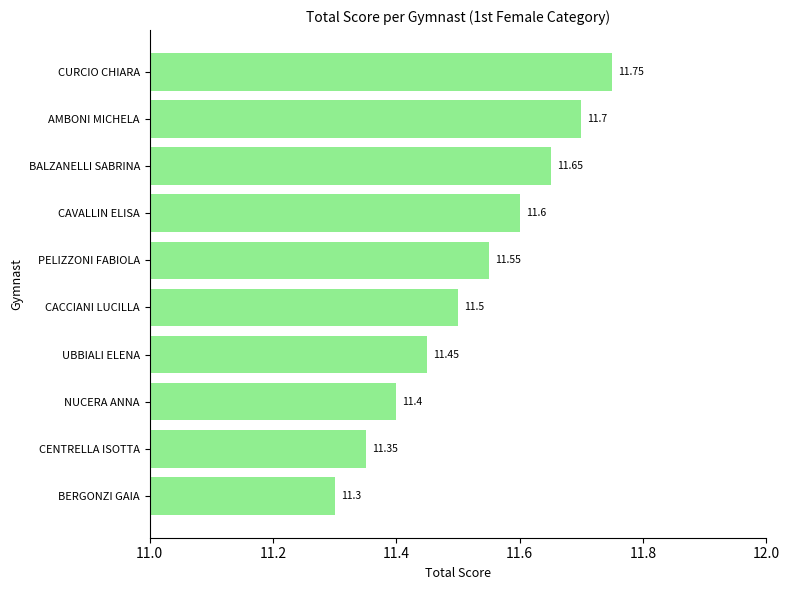

Count the values in the range 11 to 12.

10